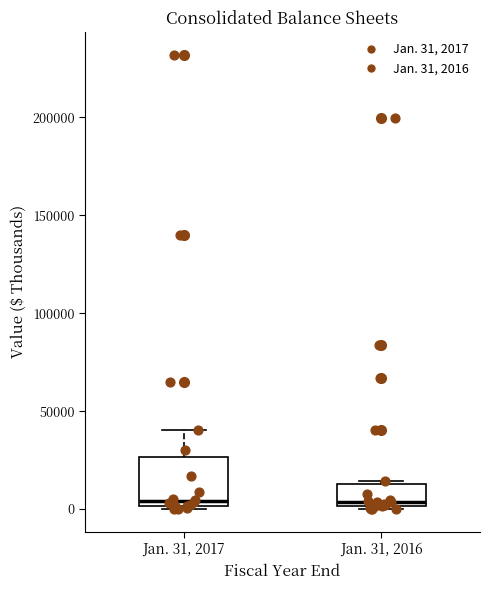

Reading left to right, transcribe this box plot: for each box, give where its median line is, the range the box spans, and where its two whiskers end, as read against the y-axis. The values are not printed on the chart, so give them approximately, as read against the axis.

Jan. 31, 2017: median 5000, box 0 to 25000, whiskers 0 (just below the box's lower edge) to 40000
Jan. 31, 2016: median 5000, box 0 to 15000, whiskers 0 (just below the box's lower edge) to 15000 (just above the box's upper edge)